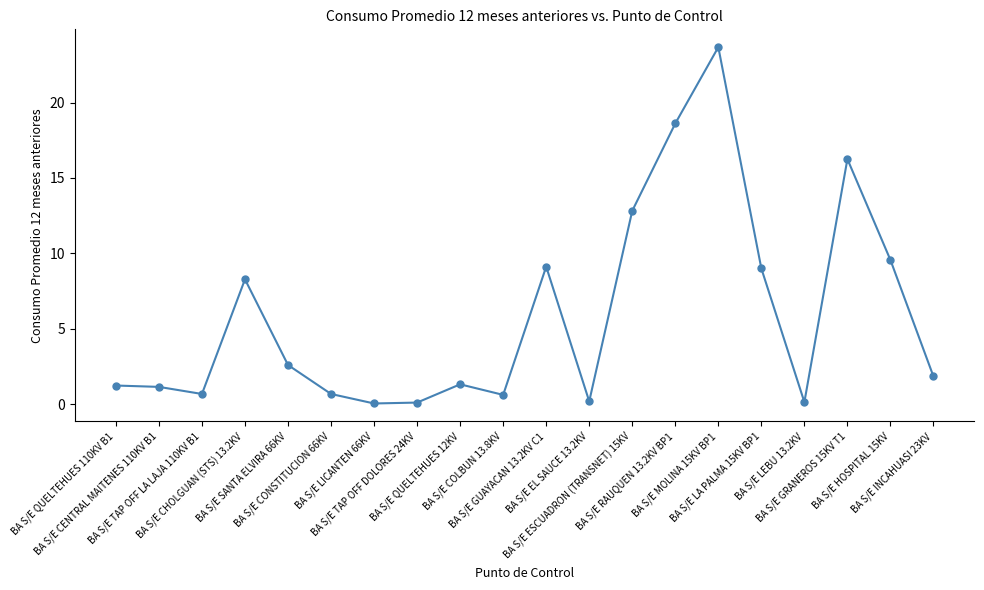

What position from the right is BA S/E HOSPITAL 15KV?

2